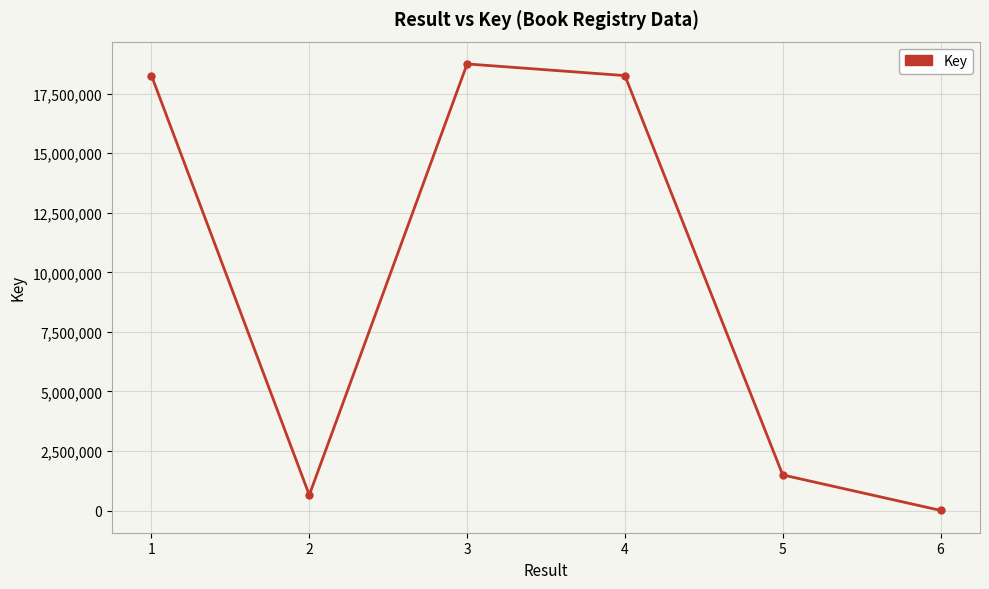

Is it true that the value at 6 is 6299?

True